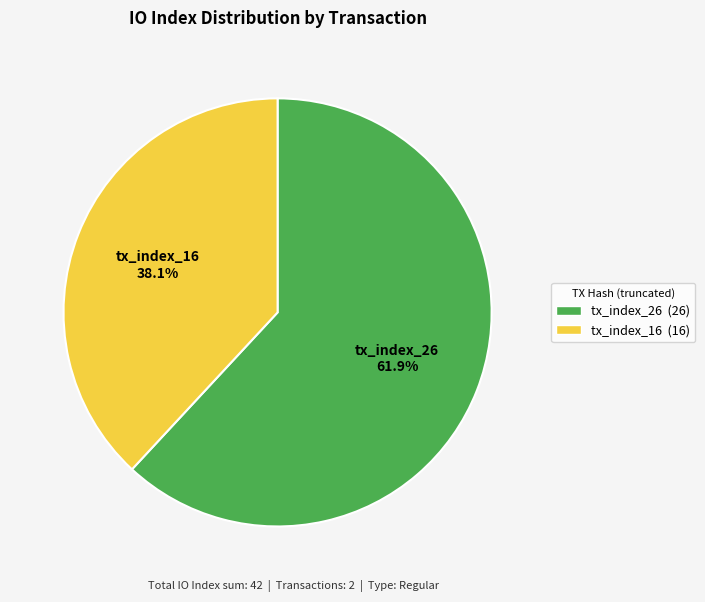

What percentage is the tx_index_26 slice, to the nearest percent?

62%